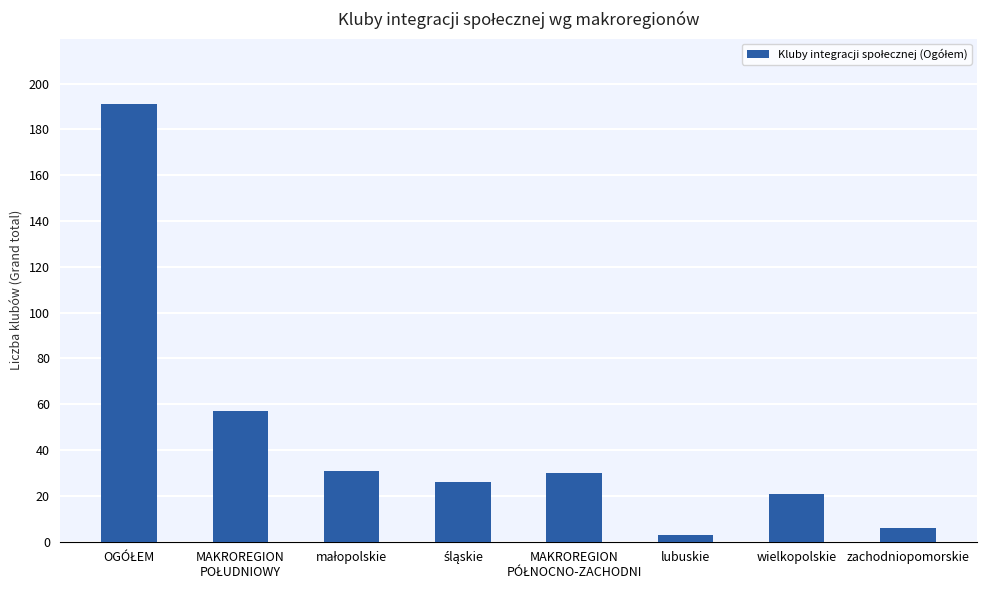

Does the chart contain any negative values?

No